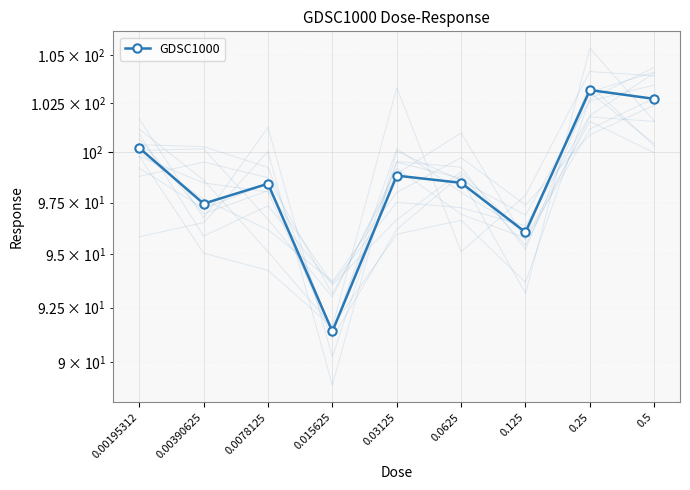

Approximately how many times larger is the value at 0.00390625 compared to 0.015625?

1.1